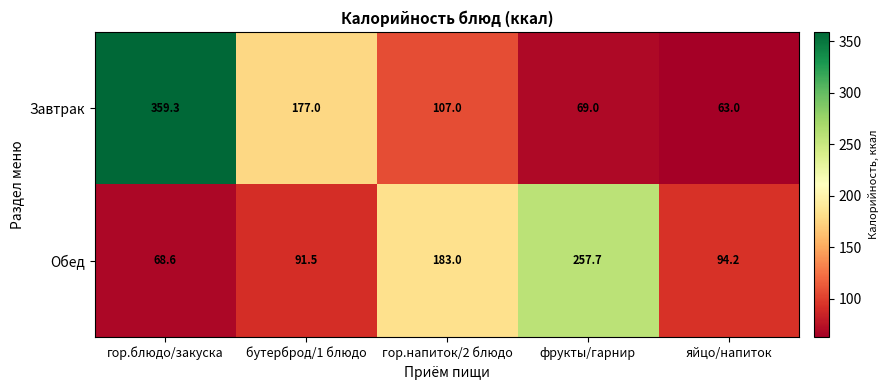

At which category is the sum across all series the highest?

гор.блюдо/закуска